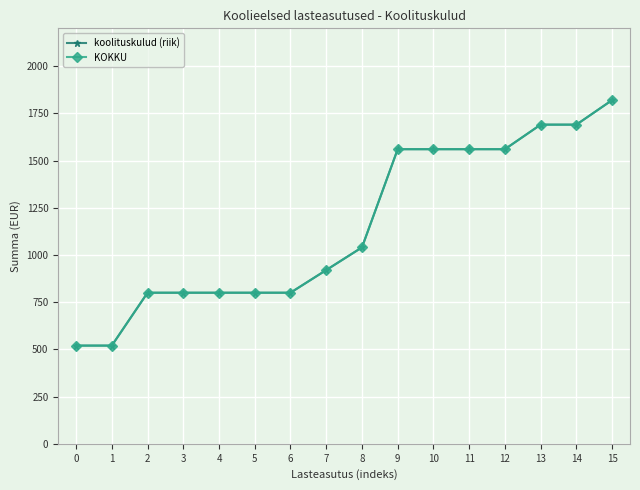

Reading left to right, what are all the values shown in this chart?

koolituskulud (riik): 520	520	800	800	800	800	800	920	1040	1560	1560	1560	1560	1690	1690	1820
KOKKU: 520	520	800	800	800	800	800	920	1040	1560	1560	1560	1560	1690	1690	1820